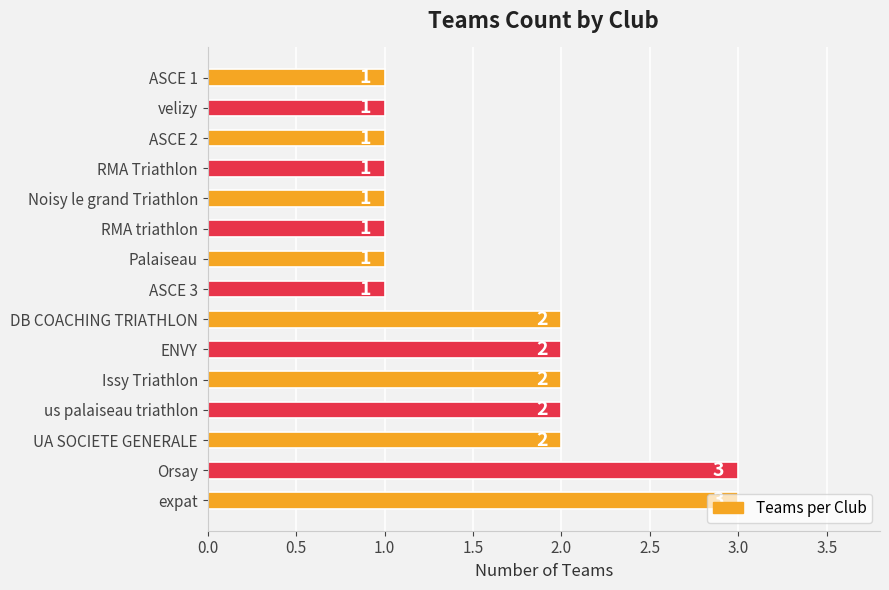

What is the ratio of the value at UA SOCIETE GENERALE to the value at DB COACHING TRIATHLON?

1.0